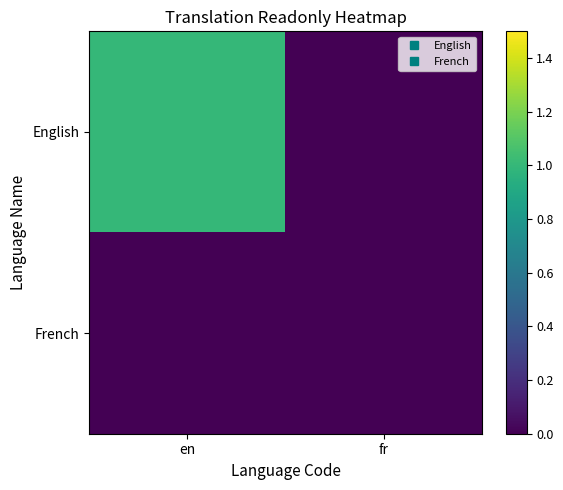

Reading left to right, transcribe all the data shown in this chart.

English: en=1	fr=0
French: en=0	fr=0